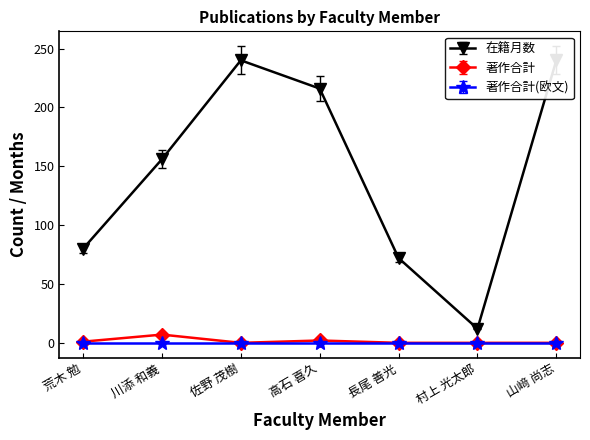

At which label does 著作合計 reach its peak?

川添 和義